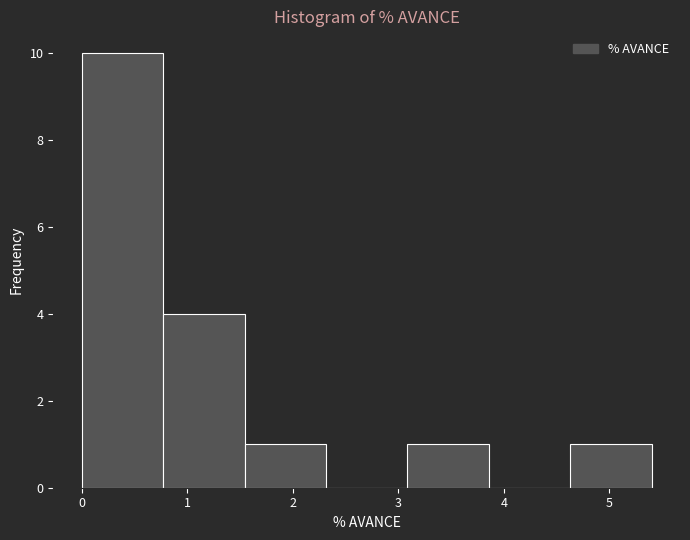

How tall is the bar that spans 4.6 to 5.4 on the x-axis? Neither the bar edges nor the heights are printed on the chart, so give them approximately, as read against the axes.

1